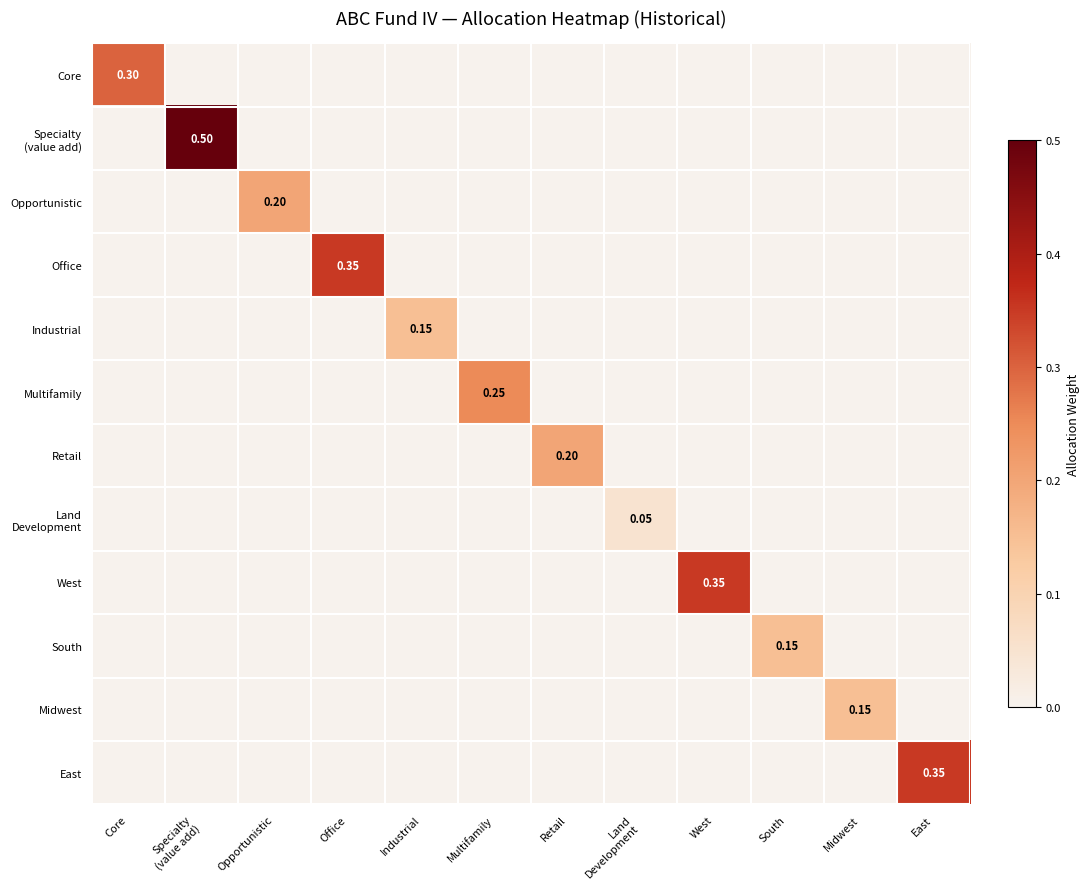

Where is Specialty (value add) nearest to the value 0?

Core